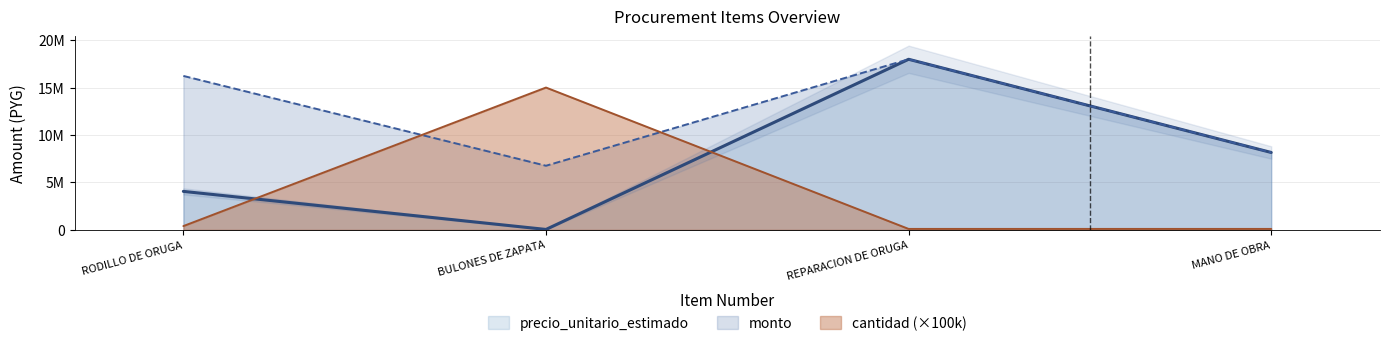

Which series has the largest total across all categories?

monto